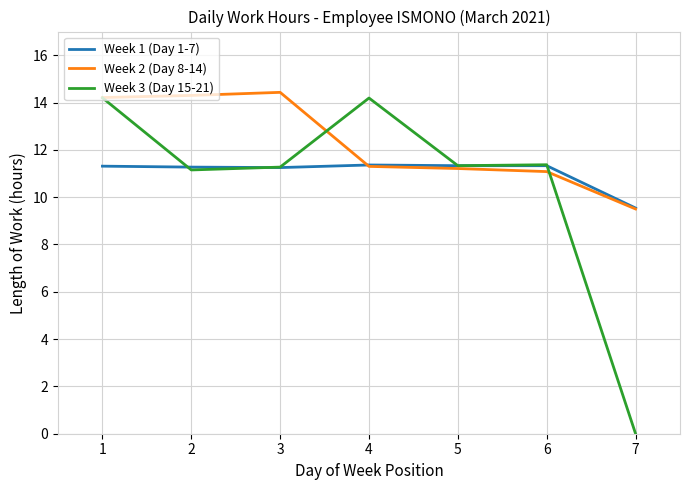

Which category has the lowest value in the Week 2 (Day 8-14) series?

7